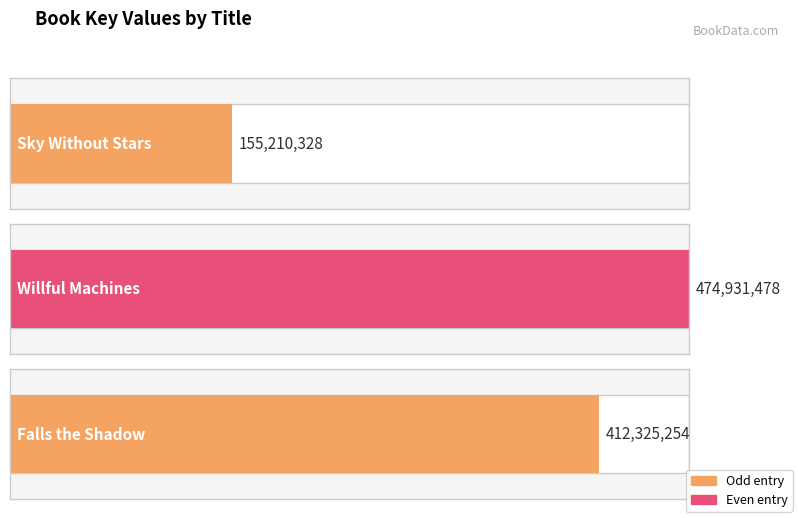

The chart shows a value of 716391916 at Falls the Shadow. True or false?

False